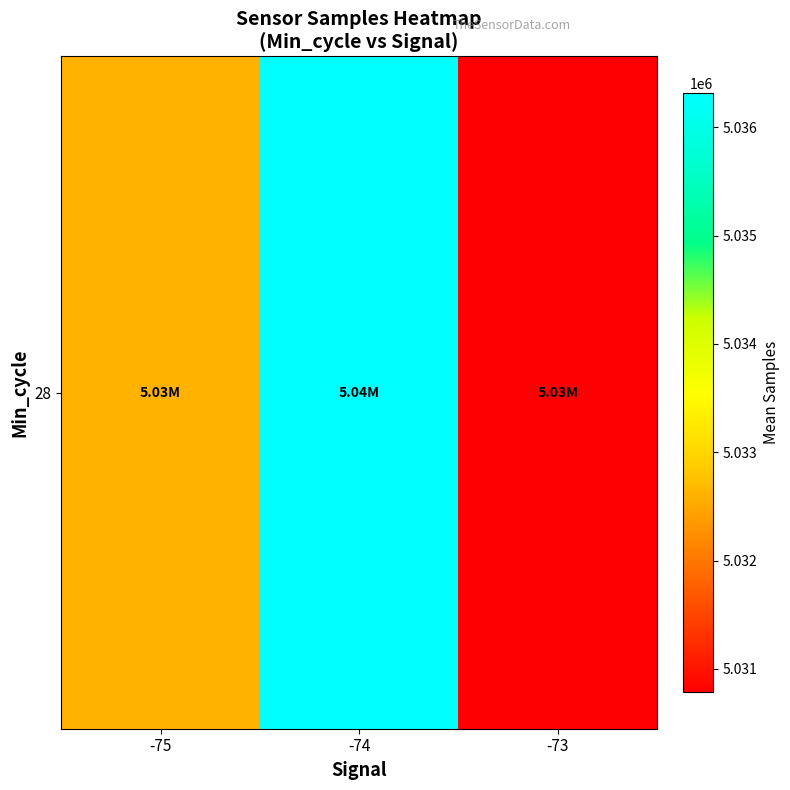

Approximately how many times larger is the value at -75 compared to -74?

1.0